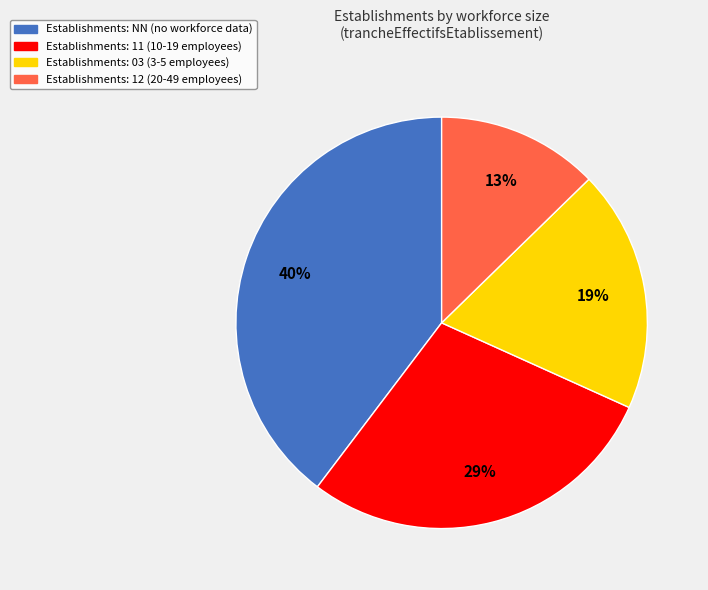

Does any single category account for the majority?

No